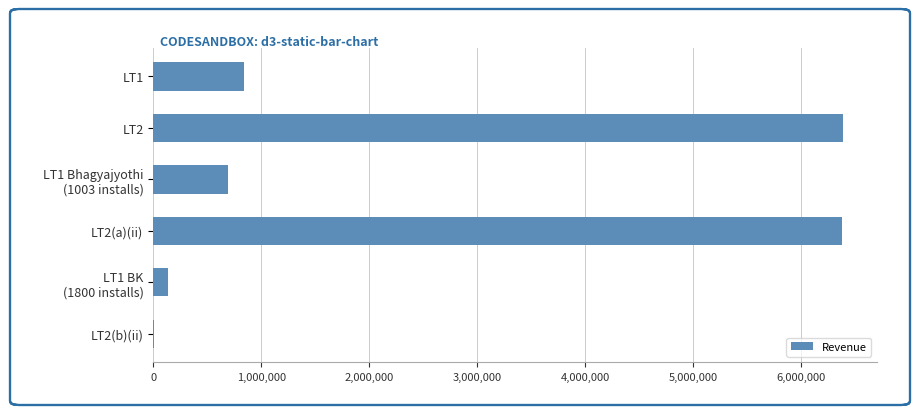

How many values exceed 844200?

3